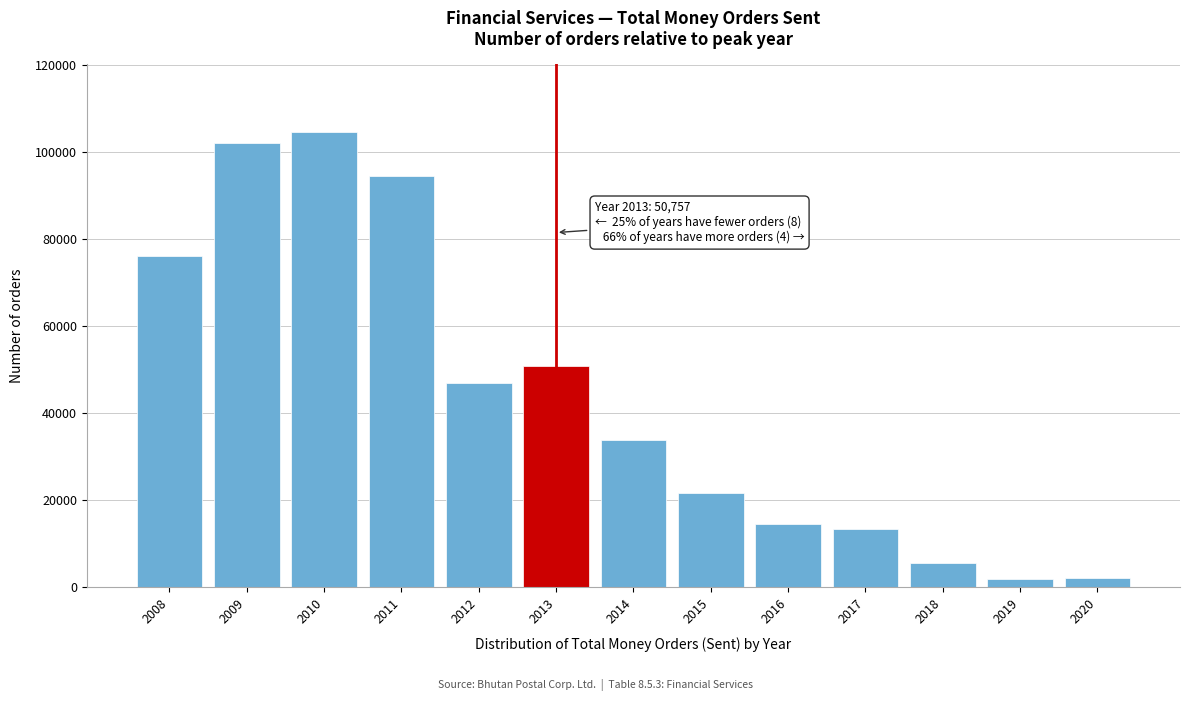

The value at 2016 is 14619. True or false?

True